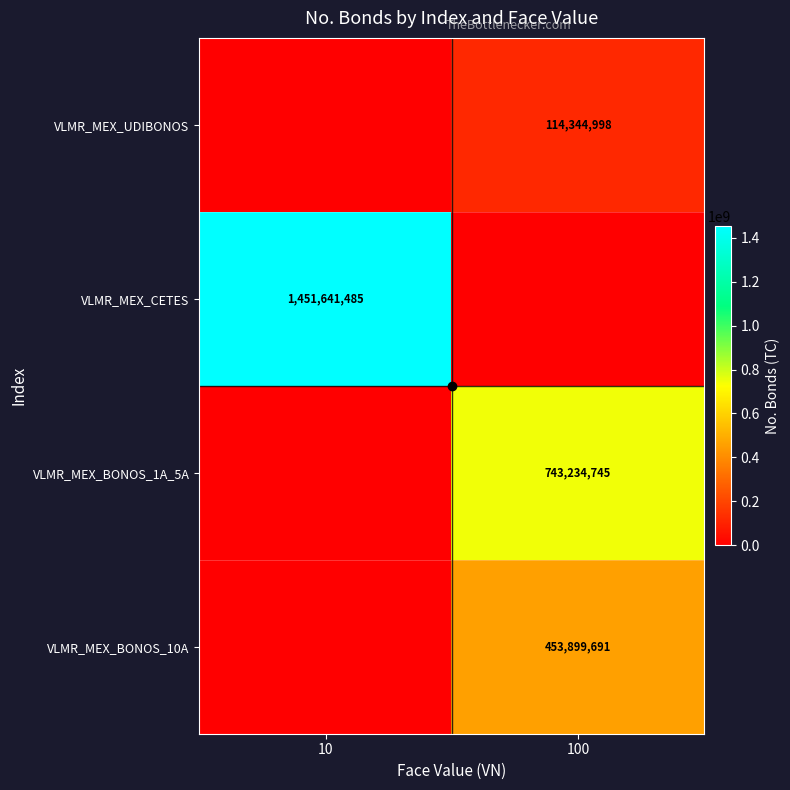

Is the value of VLMR_MEX_UDIBONOS at 100 greater than the value of VLMR_MEX_BONOS_1A_5A at 100?

No